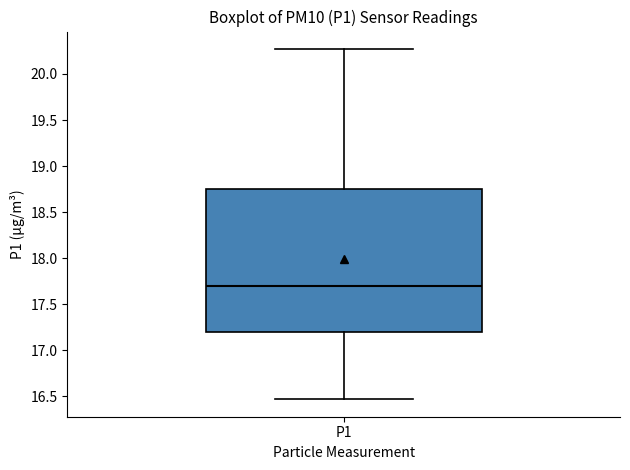

Read this box plot against the y-axis: the position of the median line, the range covered by the box, and the ends of both whiskers. The values are not printed on the chart, so give them approximately, as read against the axis.

median 17.70, box 17.20 to 18.75, whiskers 16.45 to 20.25